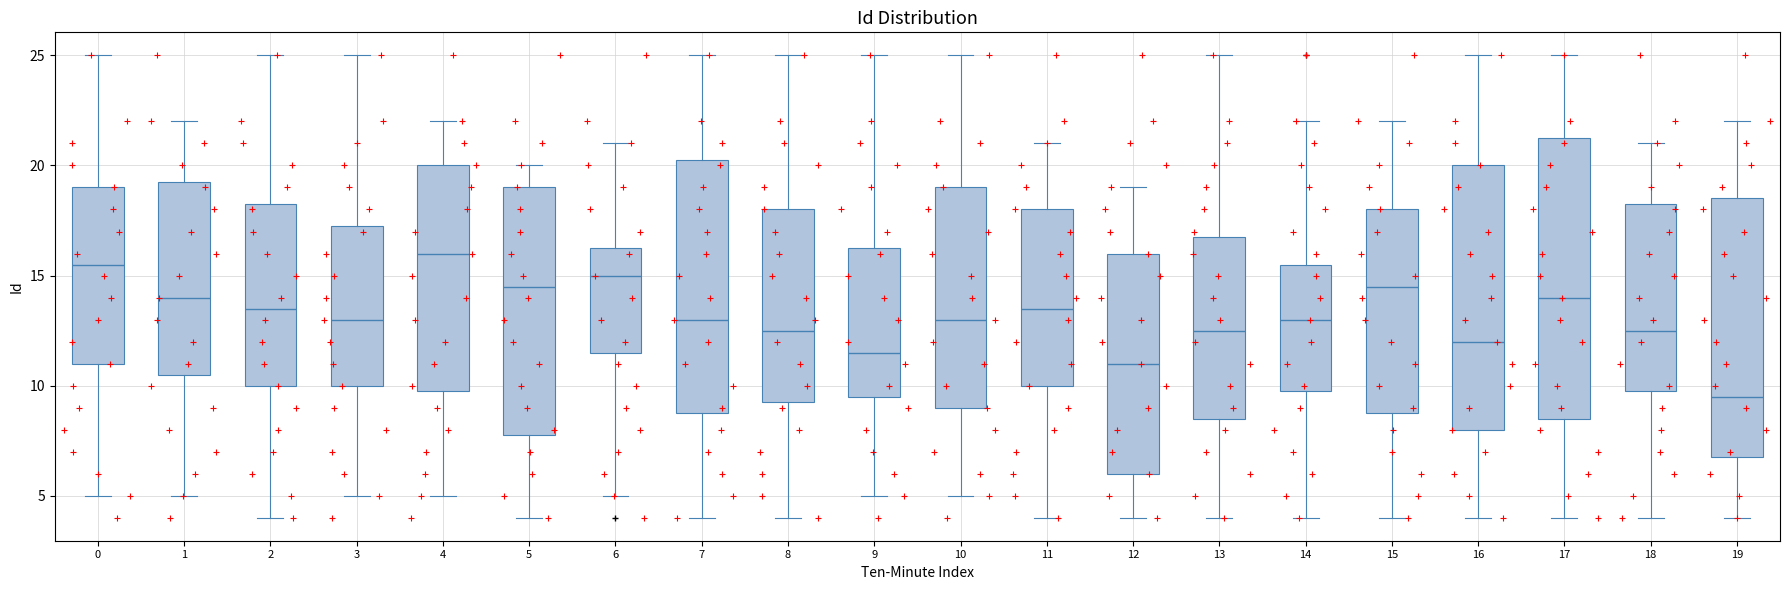

Which box's median line is the highest?

4